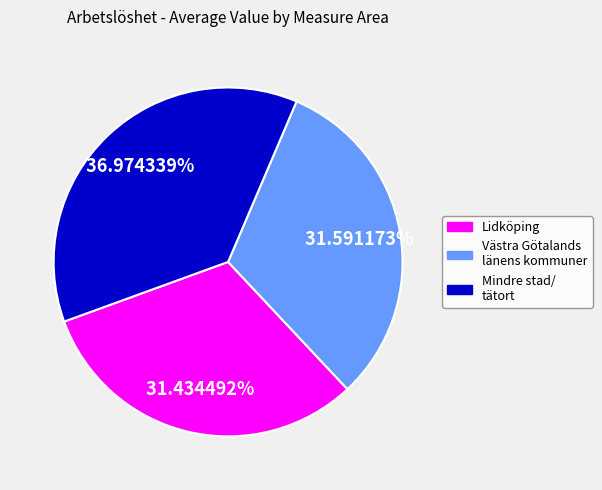

Is there a majority slice in this chart?

No